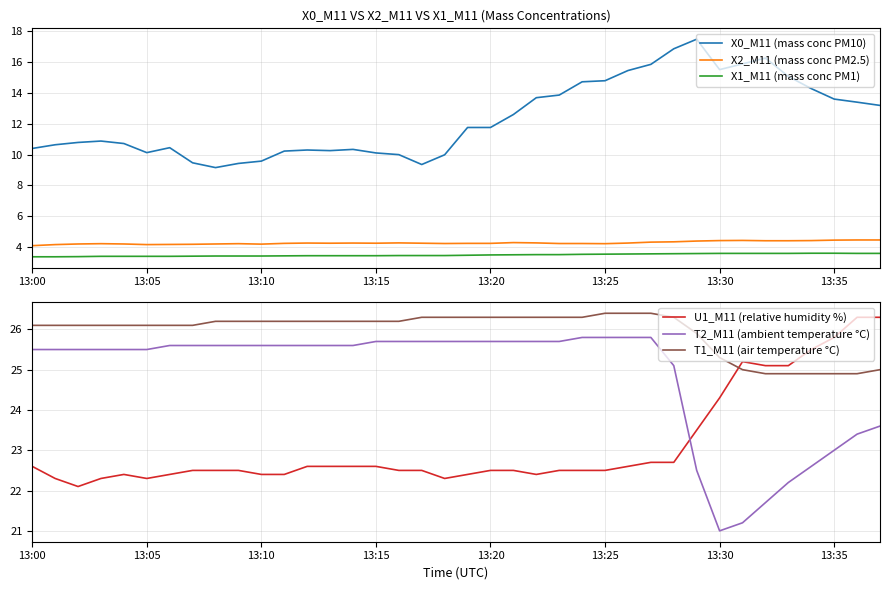

How many categories are shown in the chart?

38